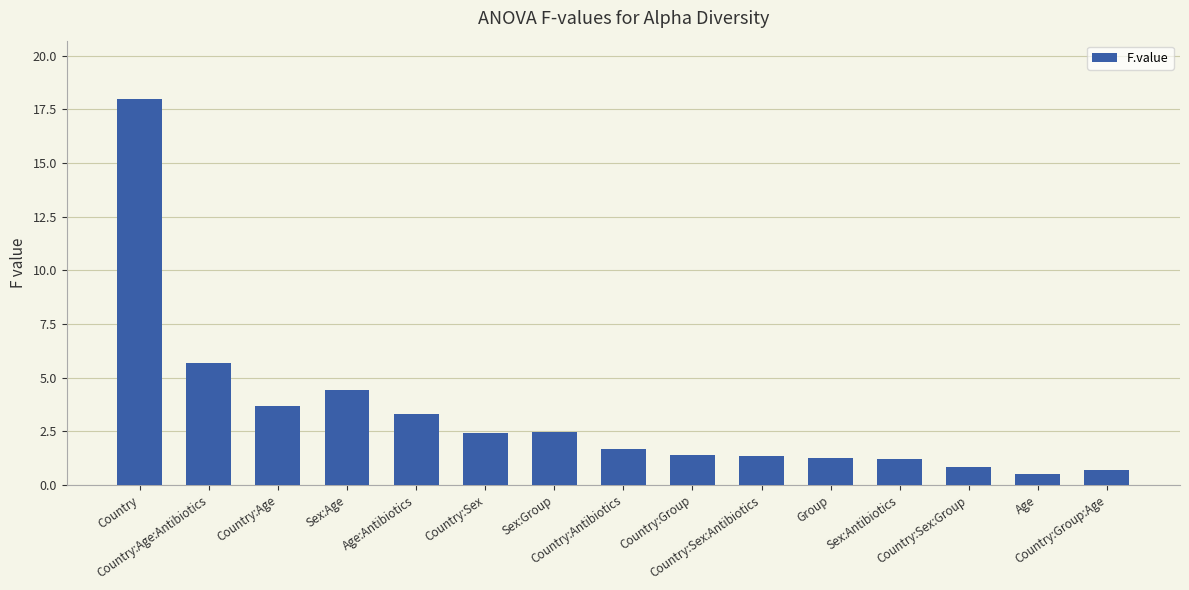

Where does the data first go above 1?

Country